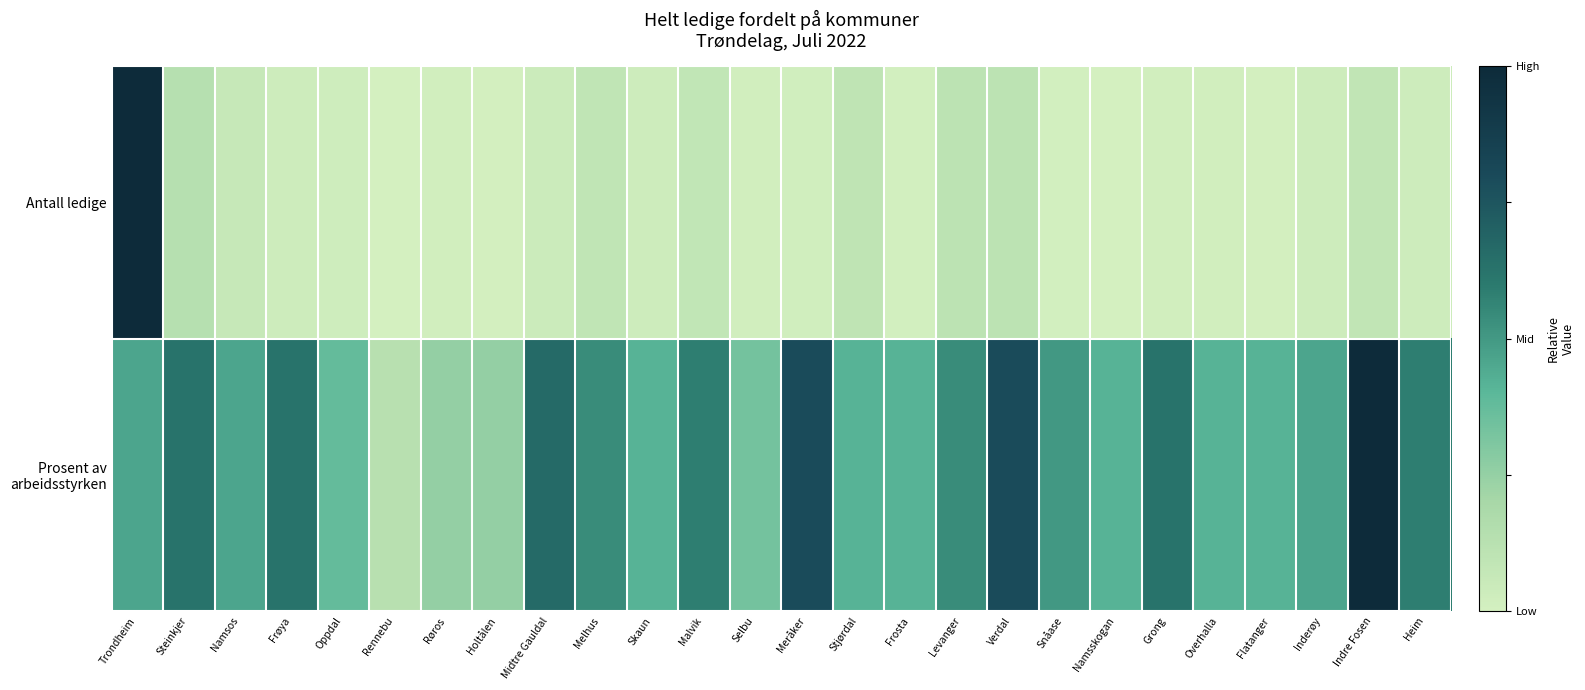

What is the spread (max minus min) of values at Inderøy?

0.4